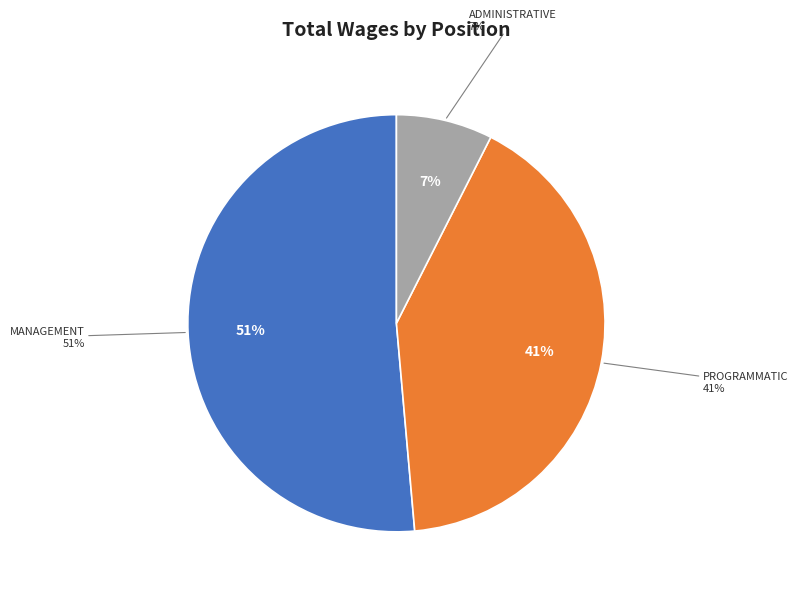

True or false: Vice President accounts for 0% of the total.

True